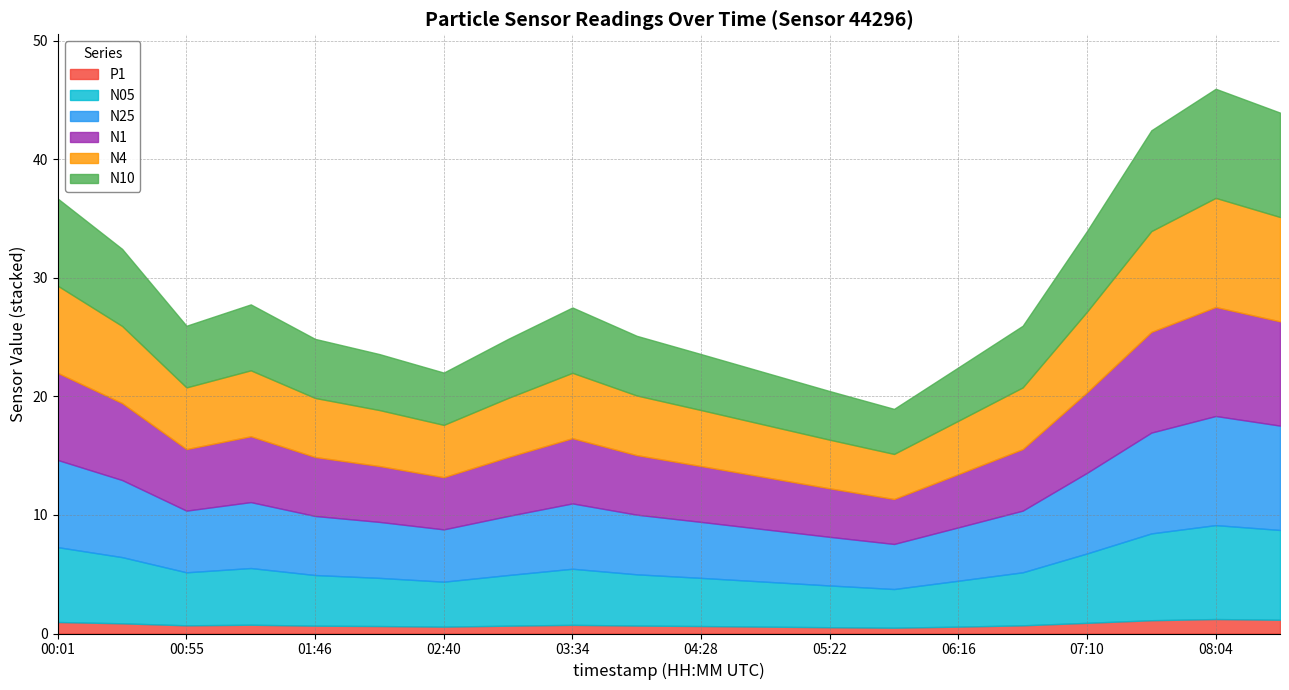

Rank the categories by N05 value from lowest to highest.

05:49, 05:22, 02:40, 04:55, 06:16, 02:13, 04:28, 01:46, 03:07, 04:01, 00:55, 06:43, 03:34, 01:20, 00:28, 07:10, 00:01, 07:37, 08:31, 08:04